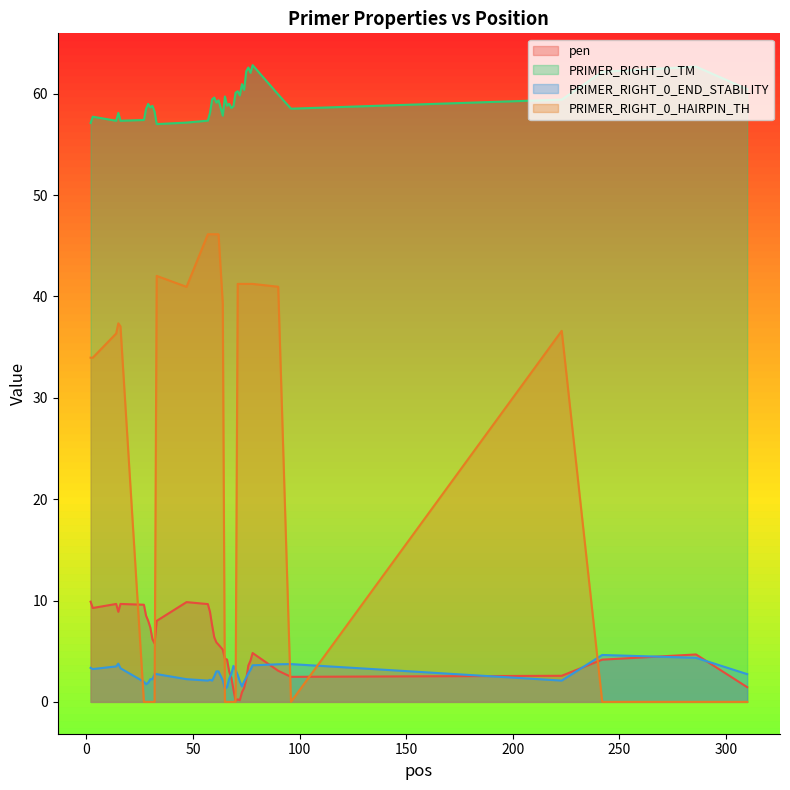

What are all the series names shown in the legend?

pen, PRIMER_RIGHT_0_TM, PRIMER_RIGHT_0_END_STABILITY, PRIMER_RIGHT_0_HAIRPIN_TH